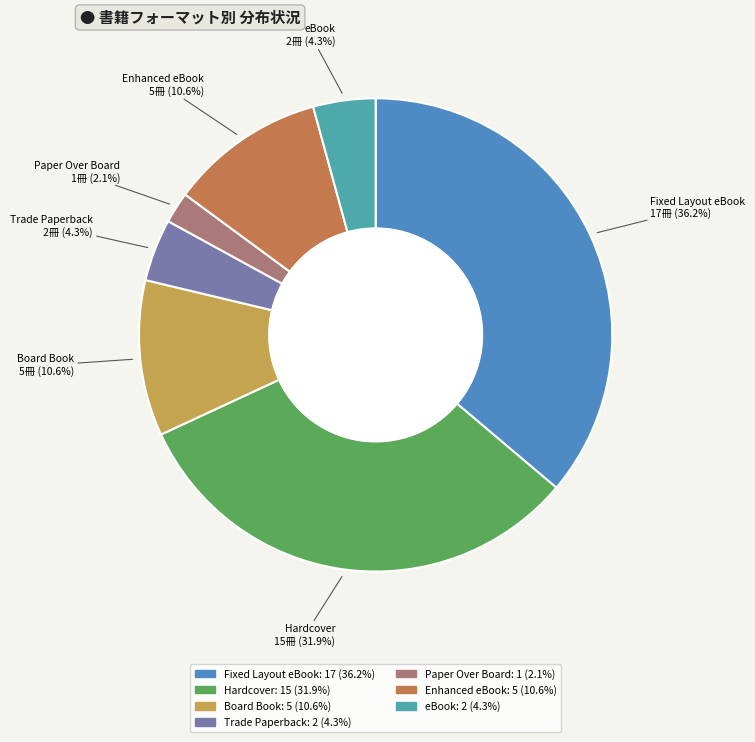

Is there any slice that represents more than half of the pie?

No